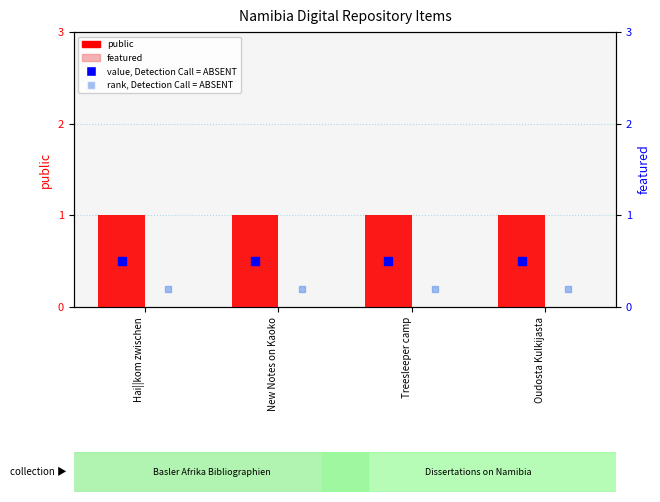

Which series reaches the minimum Y coordinate?

featured